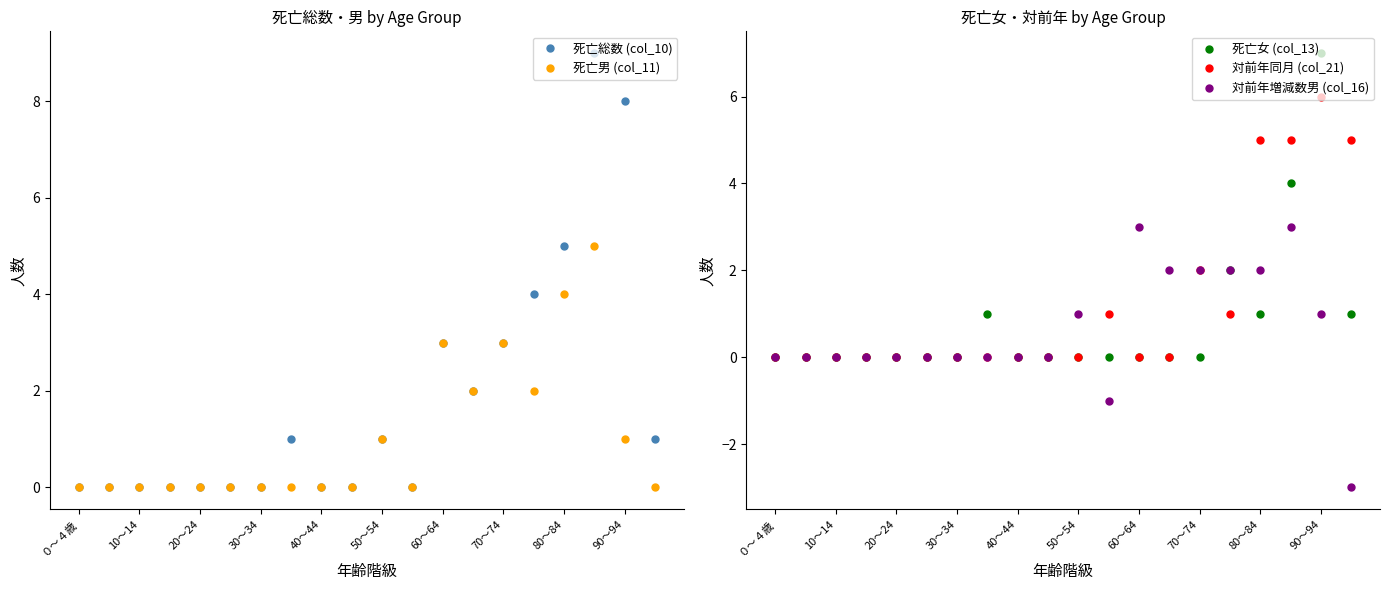

How many distinct data groups are displayed?

5